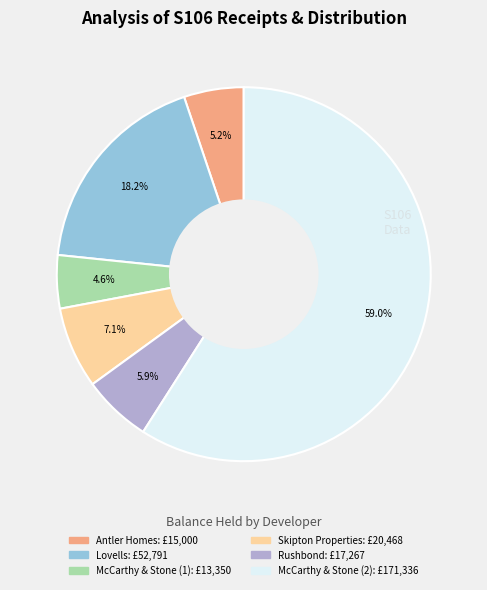

Does any single category account for the majority?

Yes